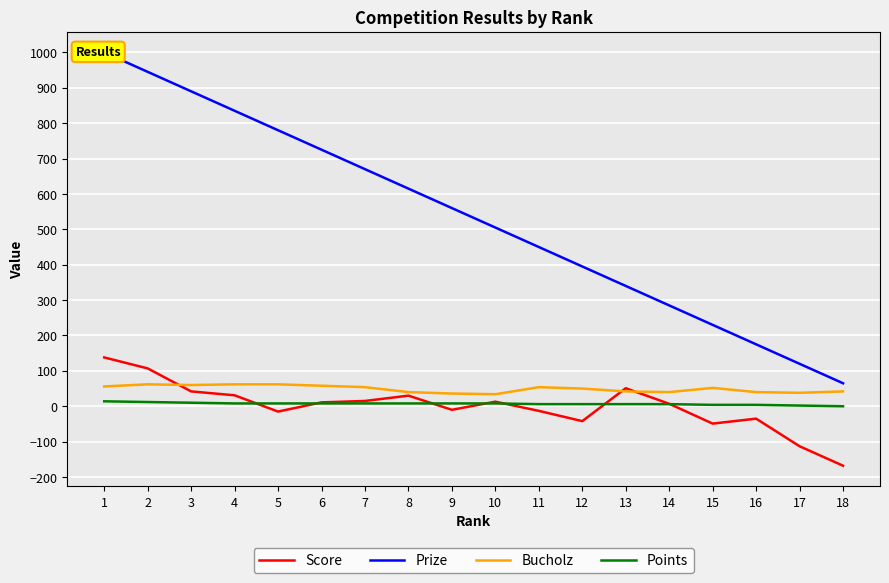

Between 11 and 18, which is larger?

11